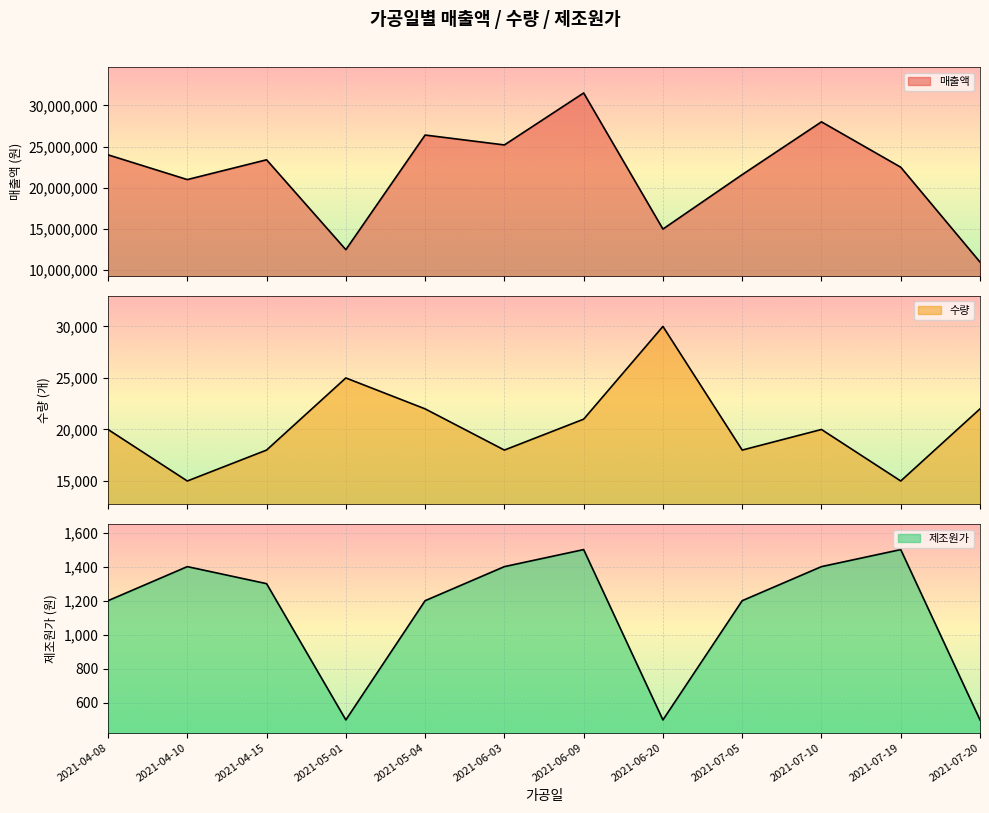

List the series in order of their peak value, lowest first.

제조원가, 수량, 매출액